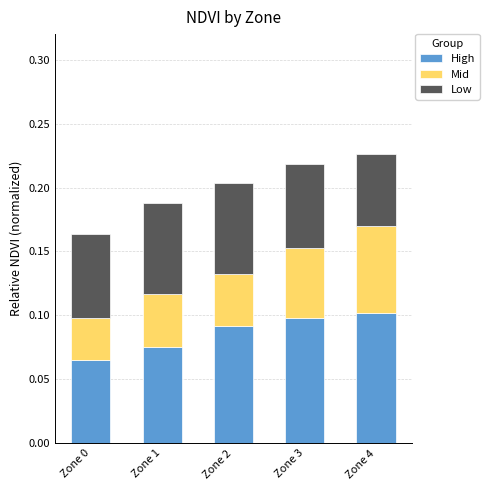

The value of High at Zone 2 is 0.2. True or false?

False